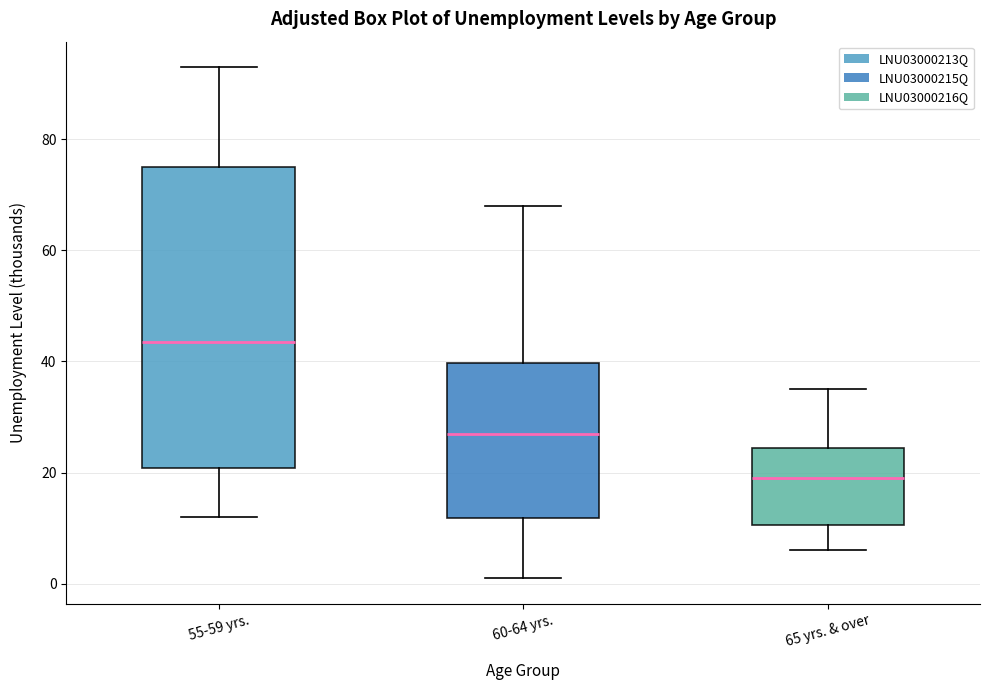

Where does the upper whisker of the box for 60-64 yrs. end on the y-axis? The values are not printed on the chart, so give them approximately, as read against the axis.

68